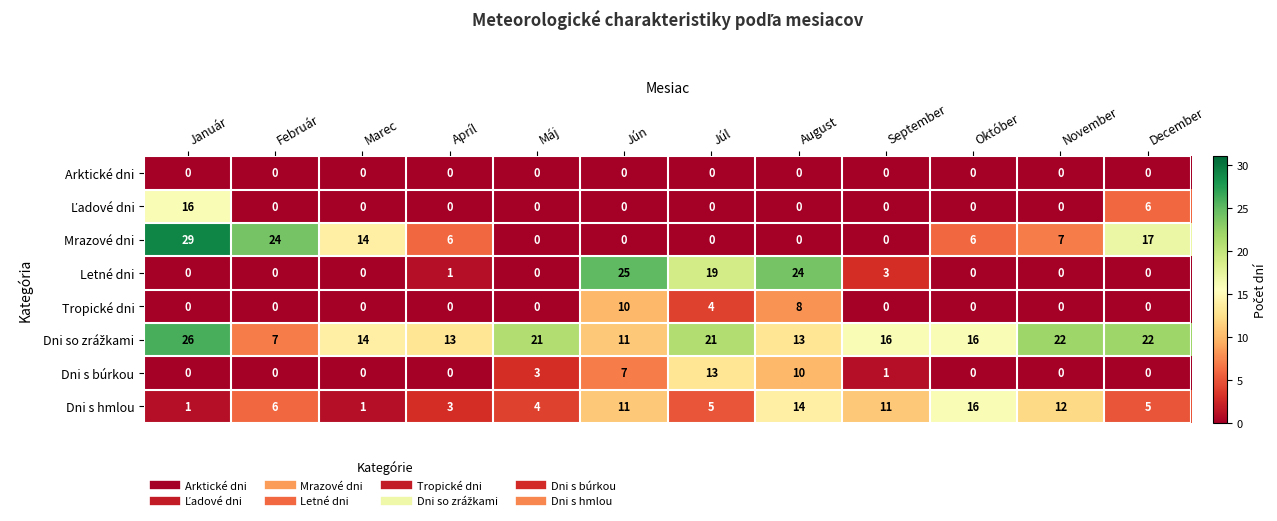

The Dni s búrkou series shows 8 at Marec. True or false?

False